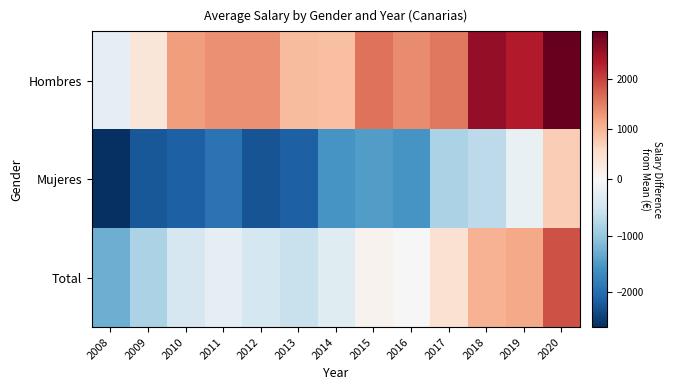

What is the total value across all series at 2018?

2915.1